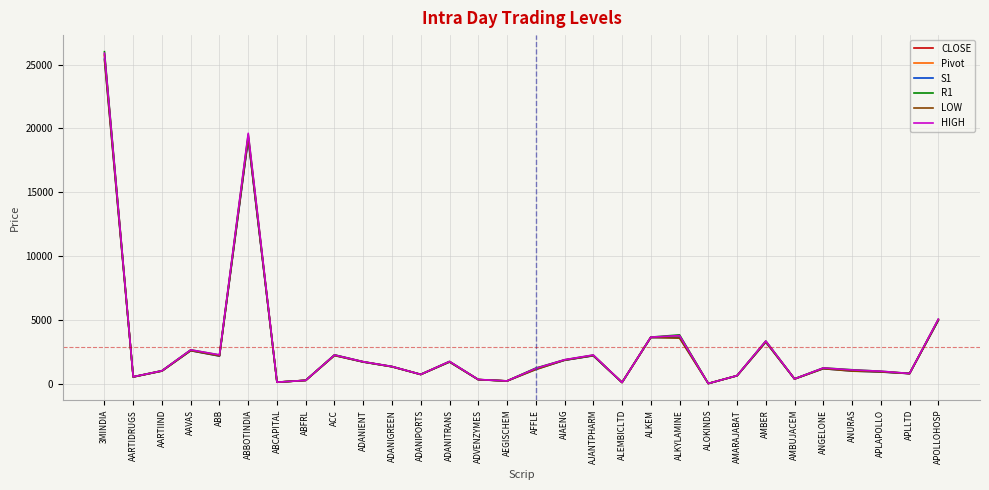

At which category is the sum across all series the highest?

3MINDIA